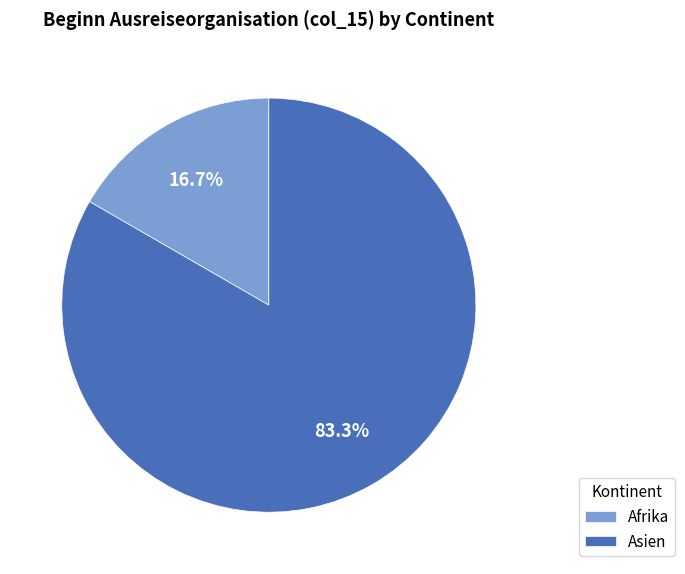

Rank the categories by value from lowest to highest.

Afrika, Asien